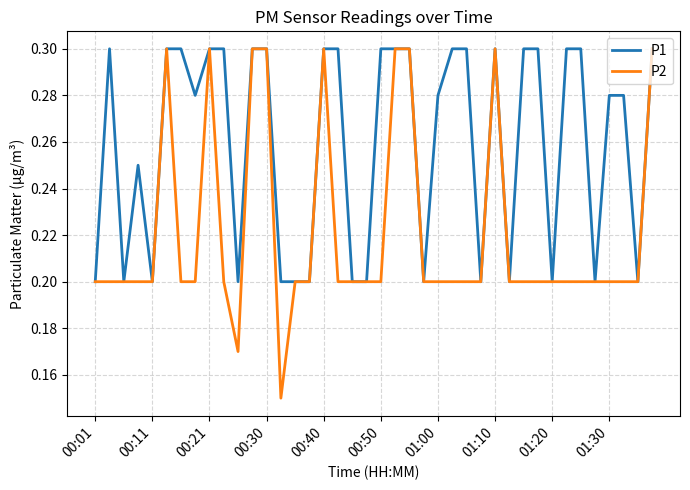

Which series has the largest total across all categories?

P1